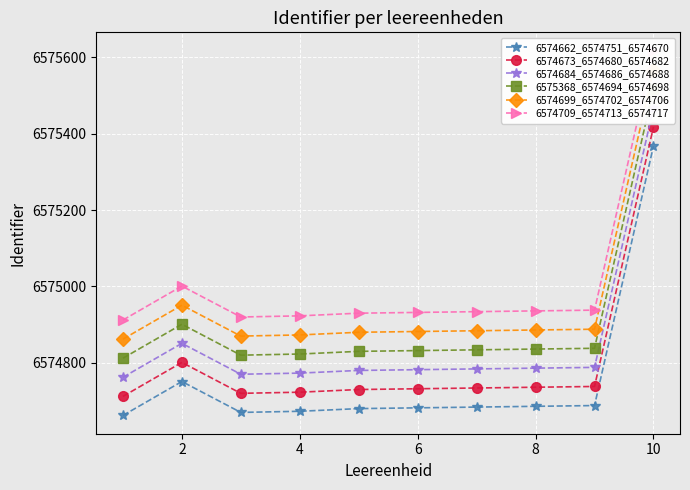

Reading left to right, what are all the values shown in this chart?

6574662_6574751_6574670: 6574662	6574751	6574670	6574673	6574680	6574682	6574684	6574686	6574688	6575368
6574673_6574680_6574682: 6574712	6574801	6574720	6574723	6574730	6574732	6574734	6574736	6574738	6575418
6574684_6574686_6574688: 6574762	6574851	6574770	6574773	6574780	6574782	6574784	6574786	6574788	6575468
6575368_6574694_6574698: 6574812	6574901	6574820	6574823	6574830	6574832	6574834	6574836	6574838	6575518
6574699_6574702_6574706: 6574862	6574951	6574870	6574873	6574880	6574882	6574884	6574886	6574888	6575568
6574709_6574713_6574717: 6574912	6575001	6574920	6574923	6574930	6574932	6574934	6574936	6574938	6575618